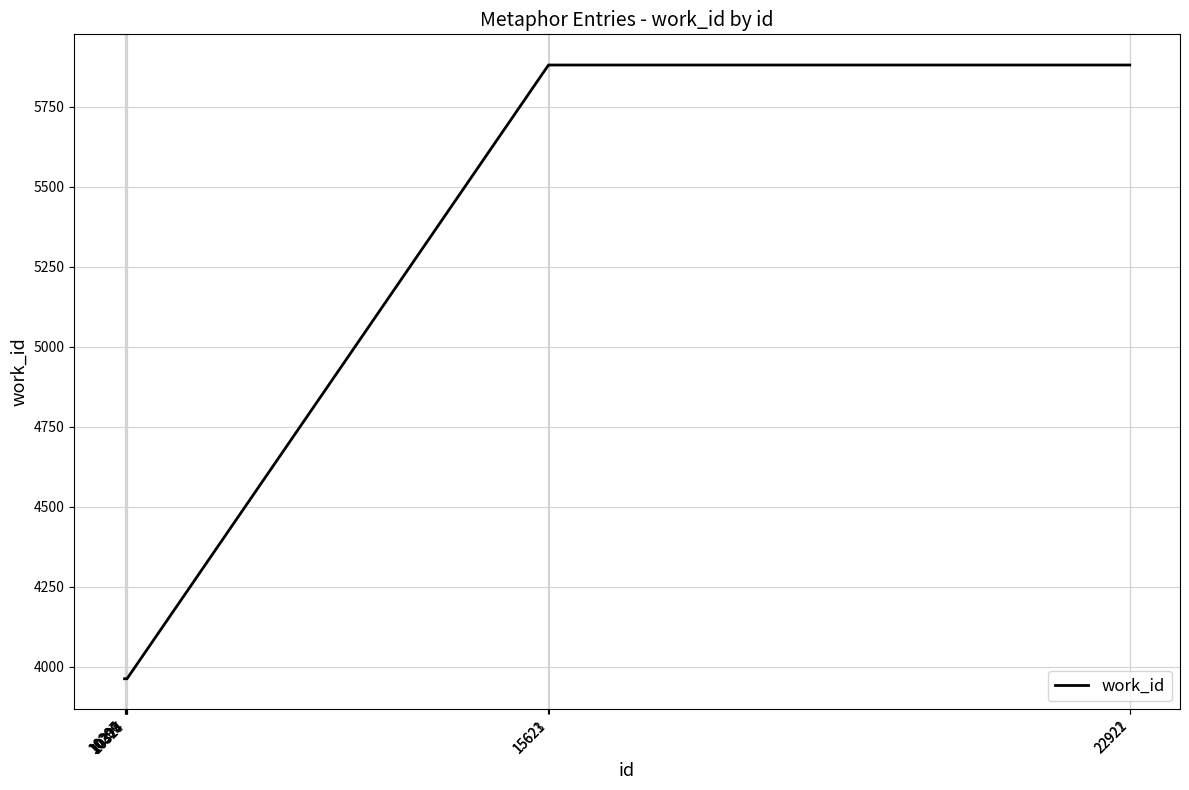

What value does the data have at 10327, to the nearest 100?

4000